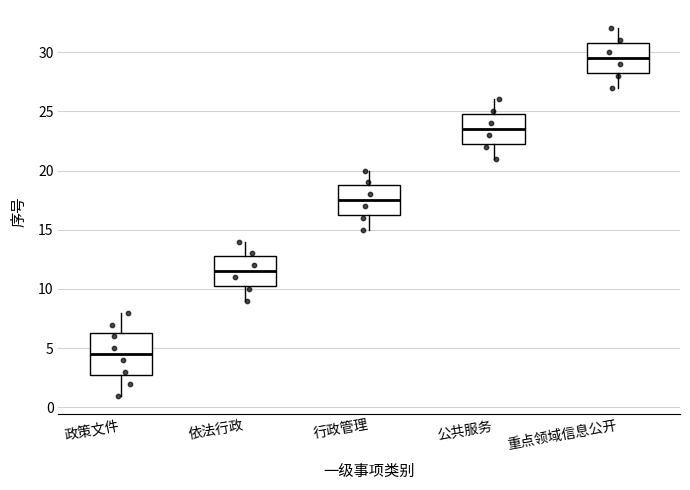

Where is the upper edge of the box for 重点领域信息公开 on the y-axis? The values are not printed on the chart, so give them approximately, as read against the axis.

31.0